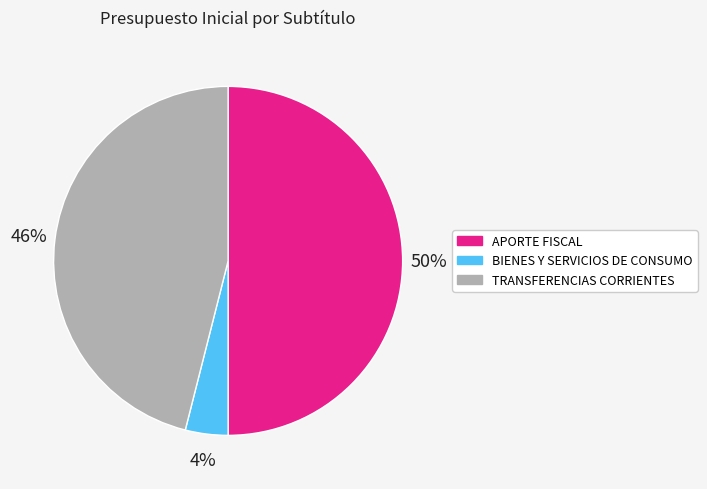

Which category has the smallest portion of the pie?

BIENES Y SERVICIOS DE CONSUMO